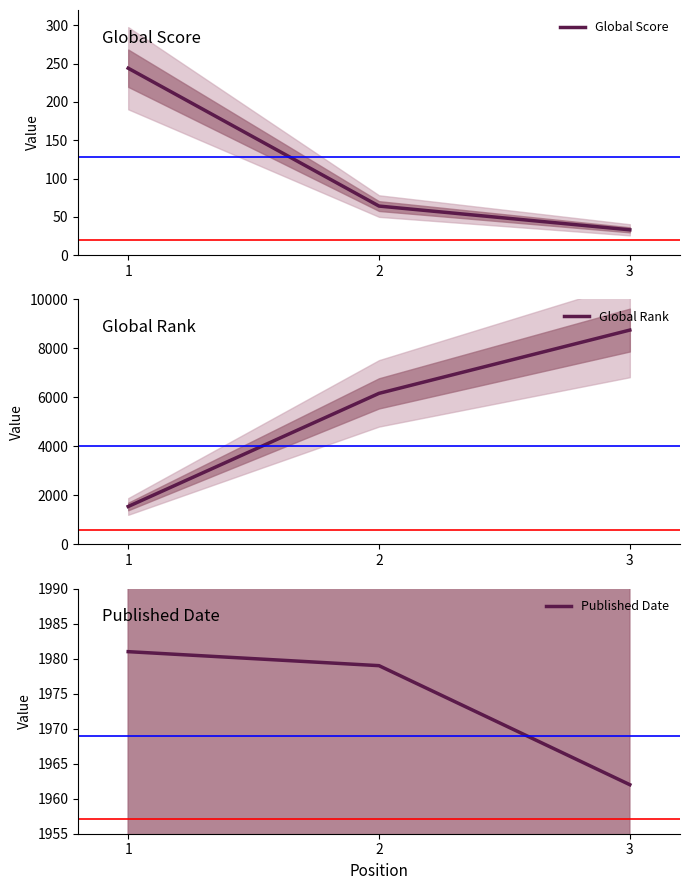

How many lines are shown in the chart?

3